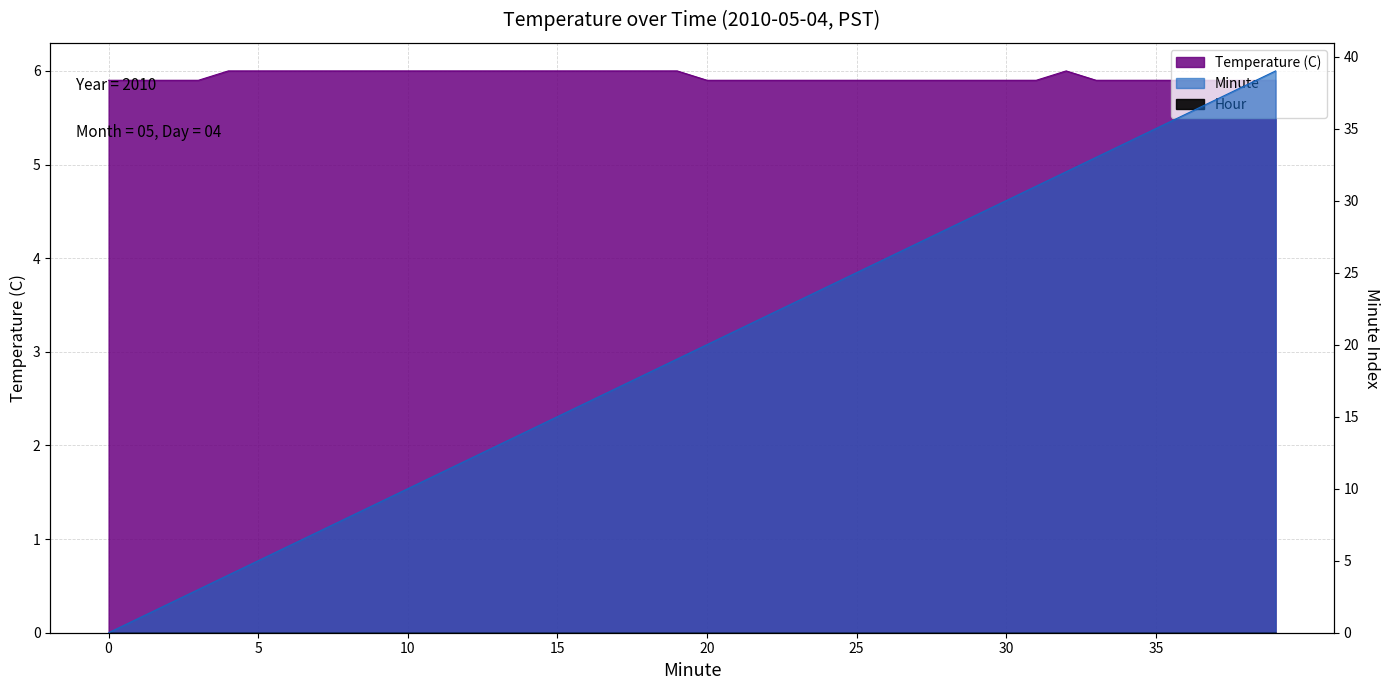

True or false: Temperature (C) and Minute cross at least once.

False